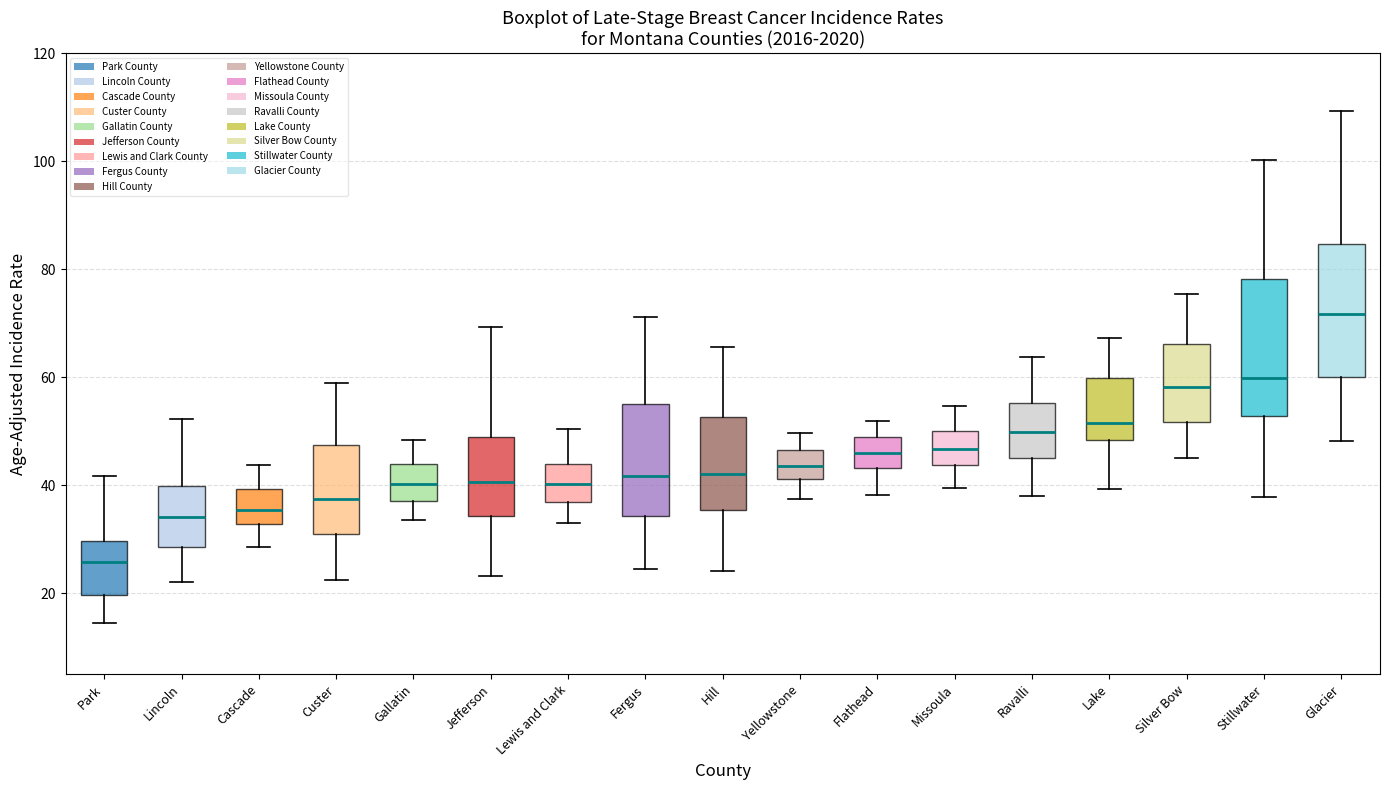

Which box has the highest median line?

Glacier